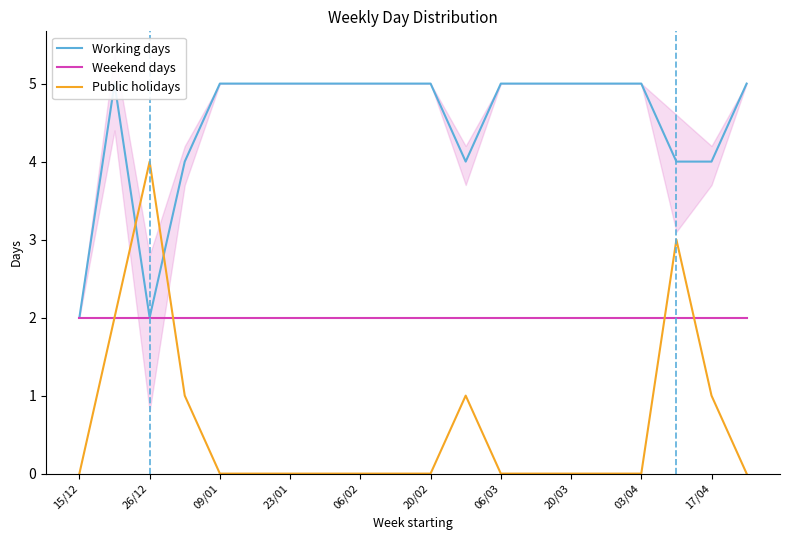

What is the minimum value for Working days?

2